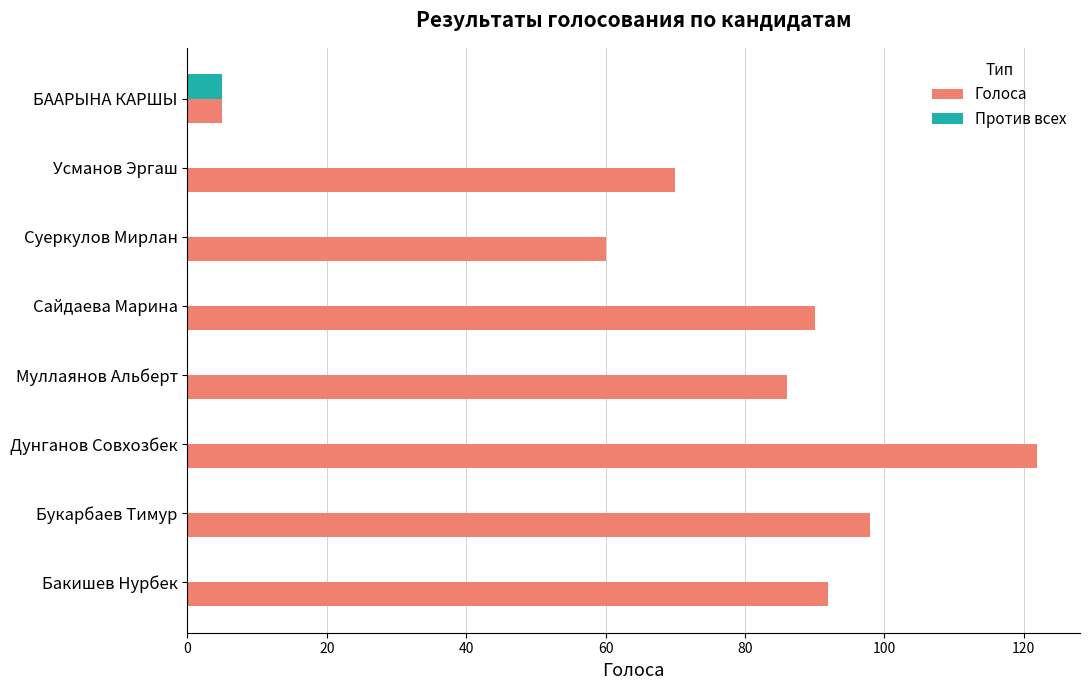

What is the maximum value shown in the chart?

122